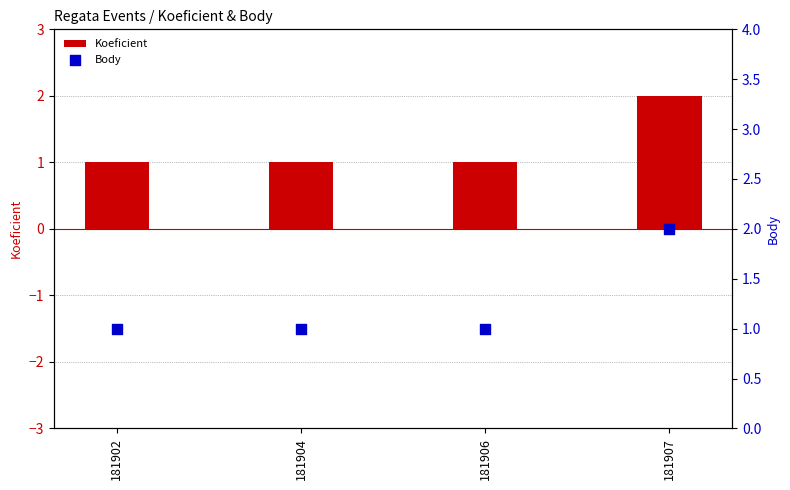

Which series contains the highest Y value?

Koeficient